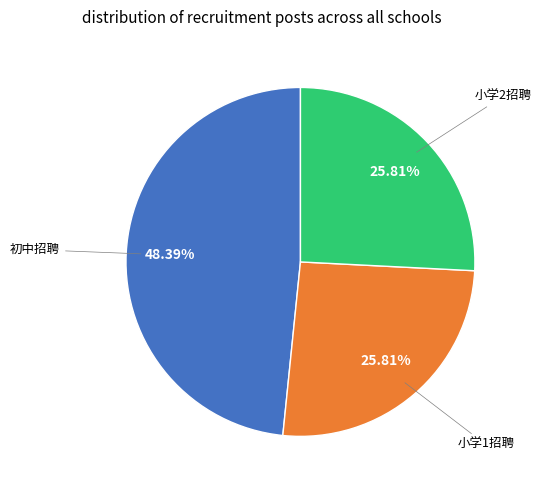

Does any single category account for the majority?

No